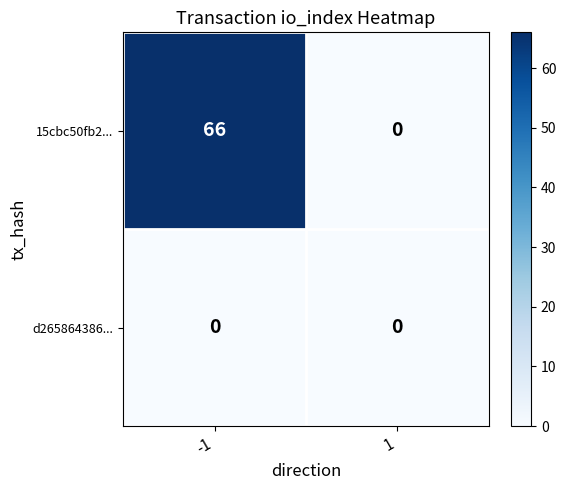

List the series in order of their peak value, lowest first.

d265864386..., 15cbc50fb2...